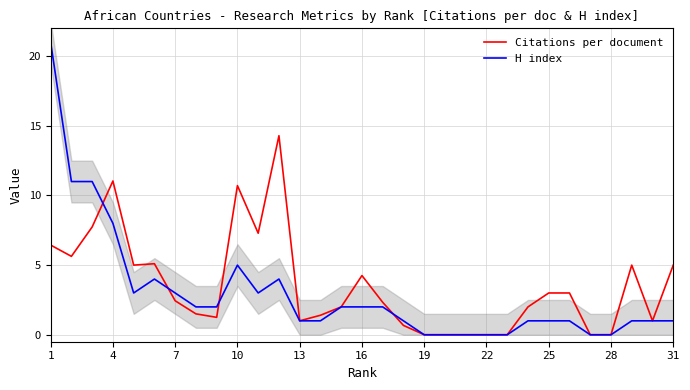

What is the highest value of the H index series?

21.0